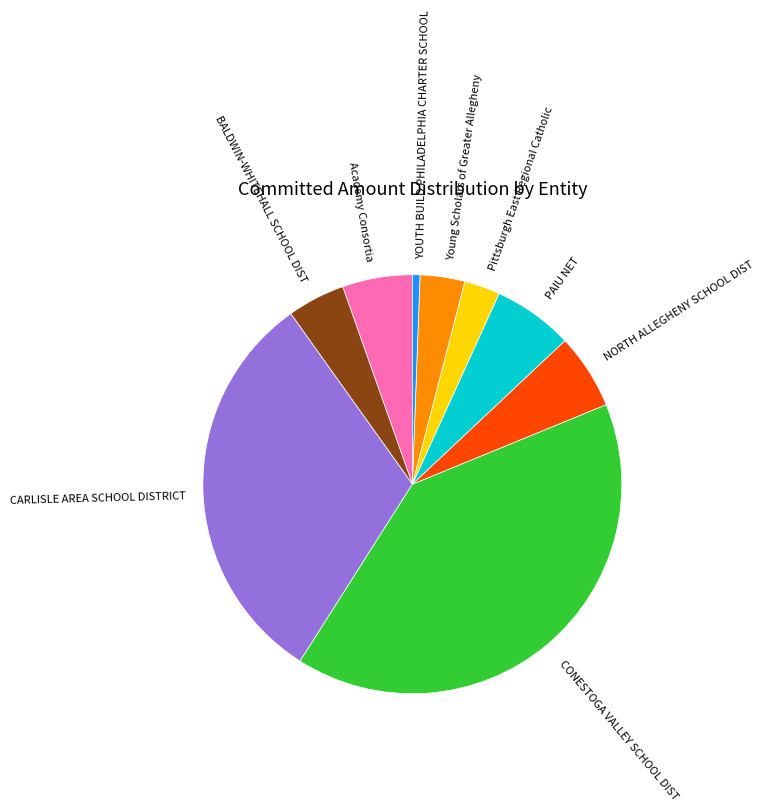

Is there a majority slice in this chart?

No